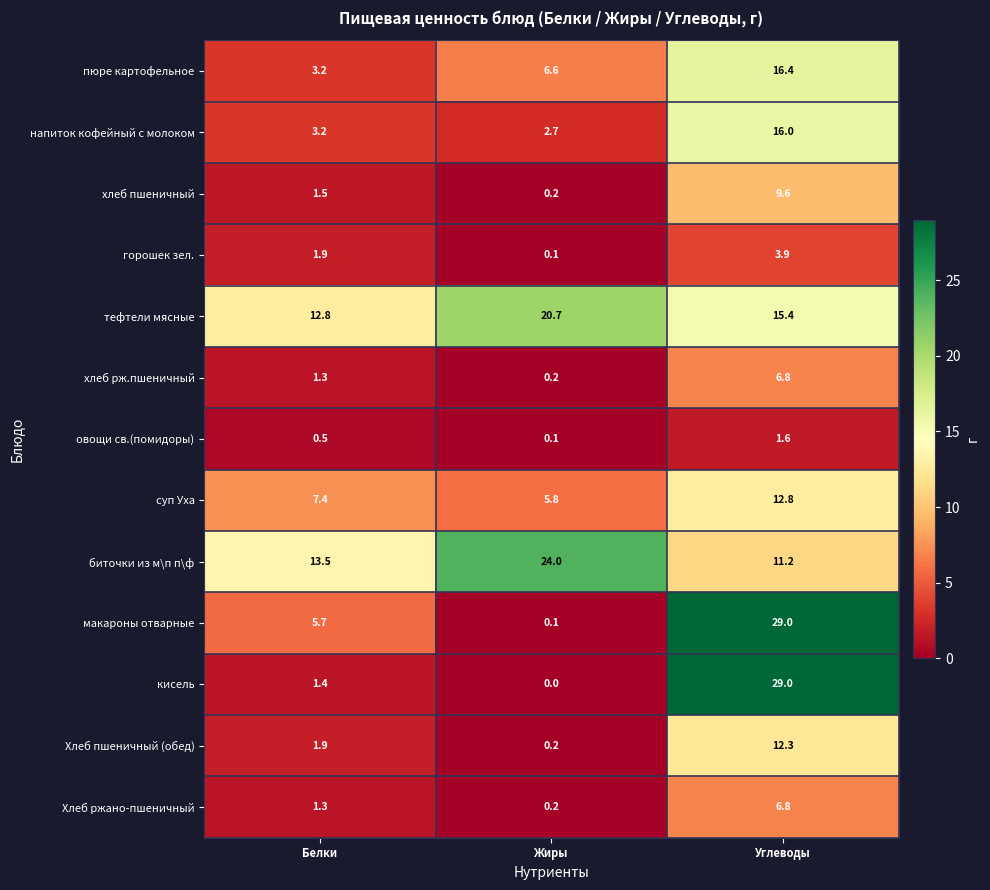

Is it true that пюре картофельное equals 5.5 at Белки?

False